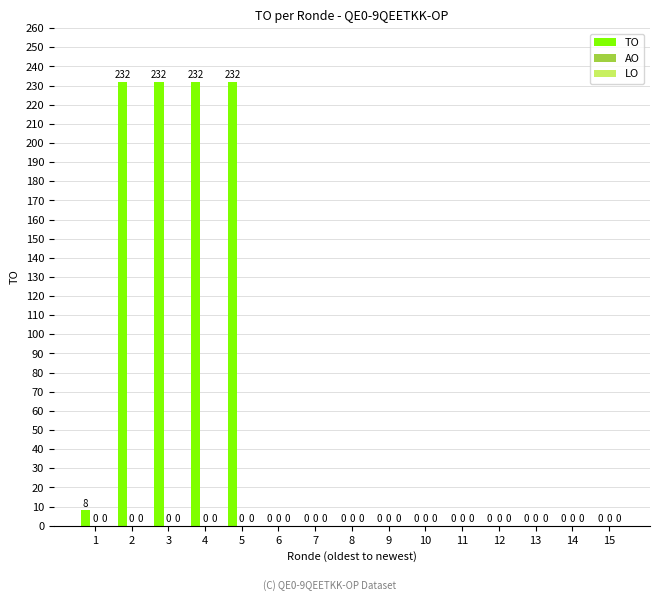

Is it true that the value at 14 is 0?

True